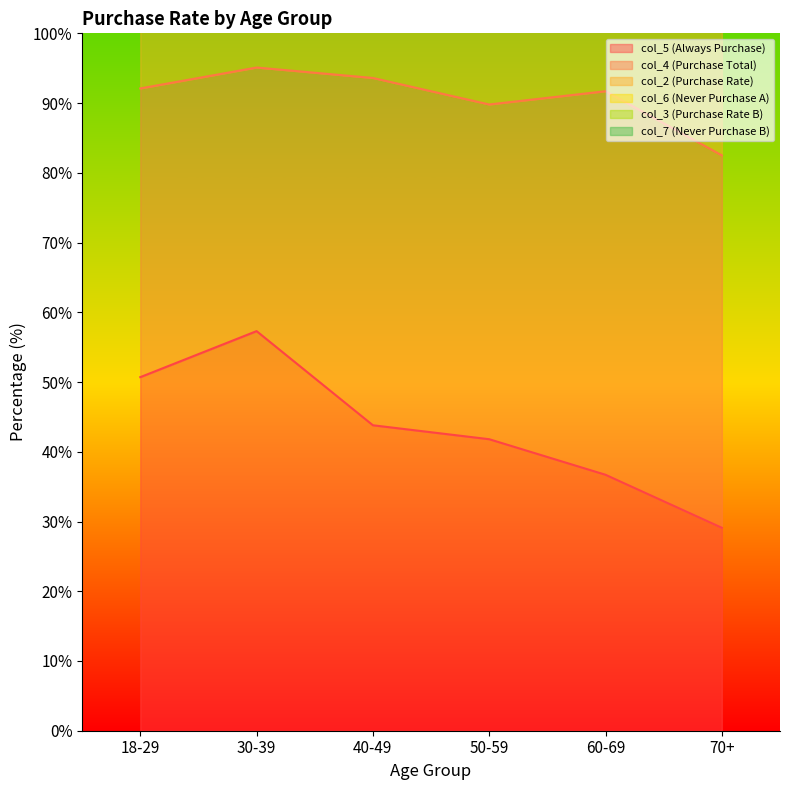

Where is the first local maximum for col_5 (Always Purchase)?

30-39